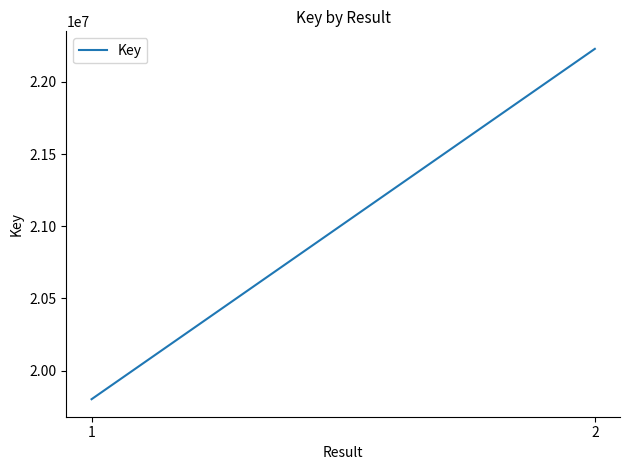

How many categories are shown in the chart?

2